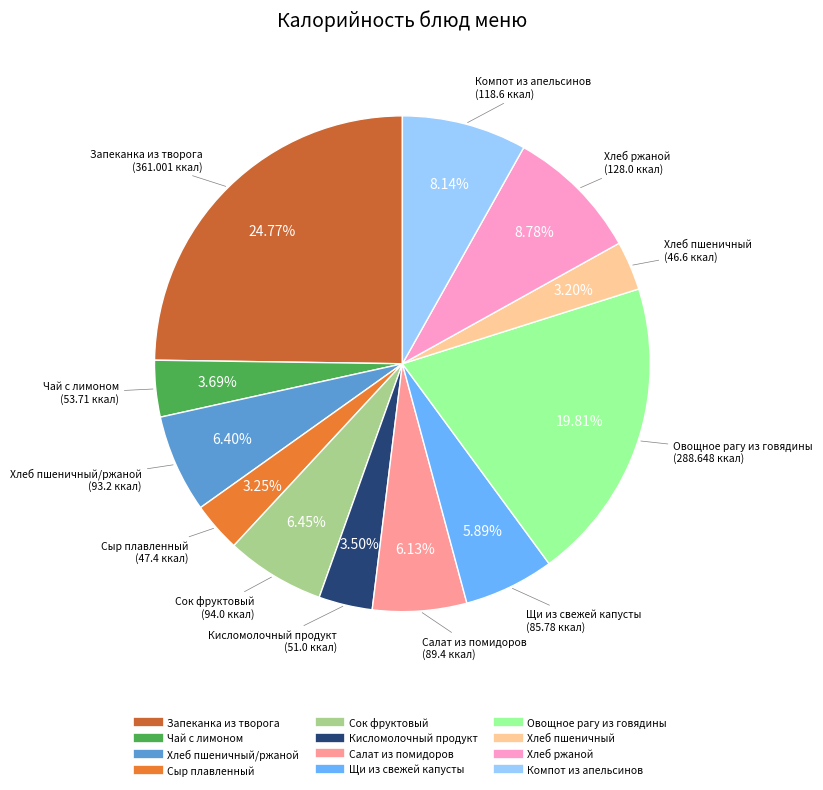

Is there any slice that represents more than half of the pie?

No